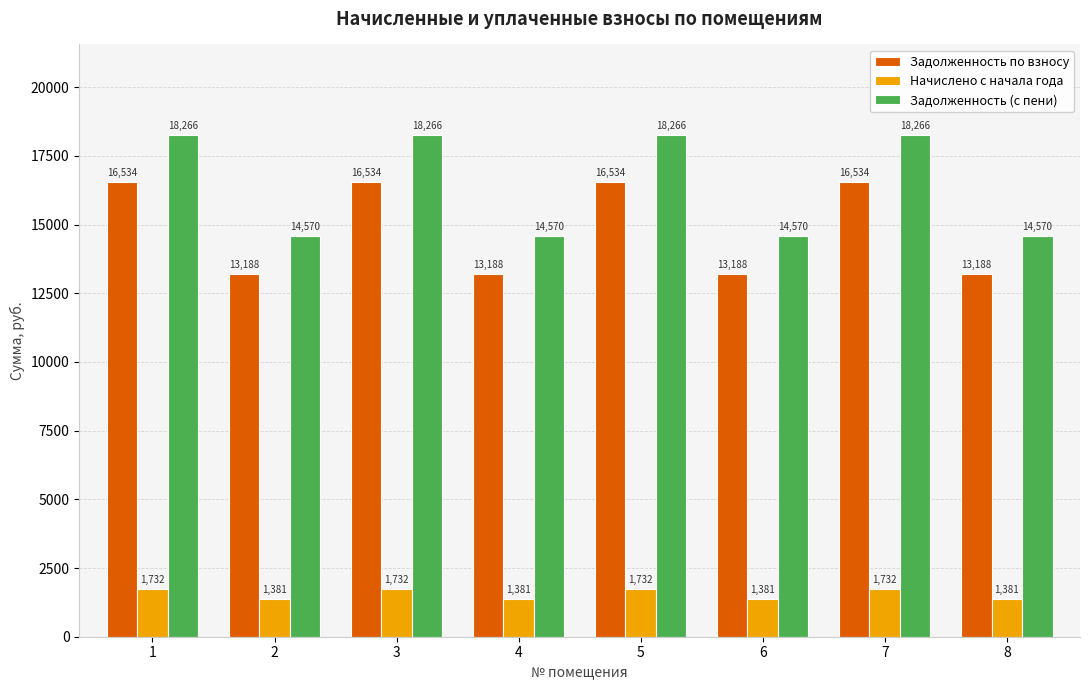

Which series has the largest total across all categories?

Задолженность (с пени)